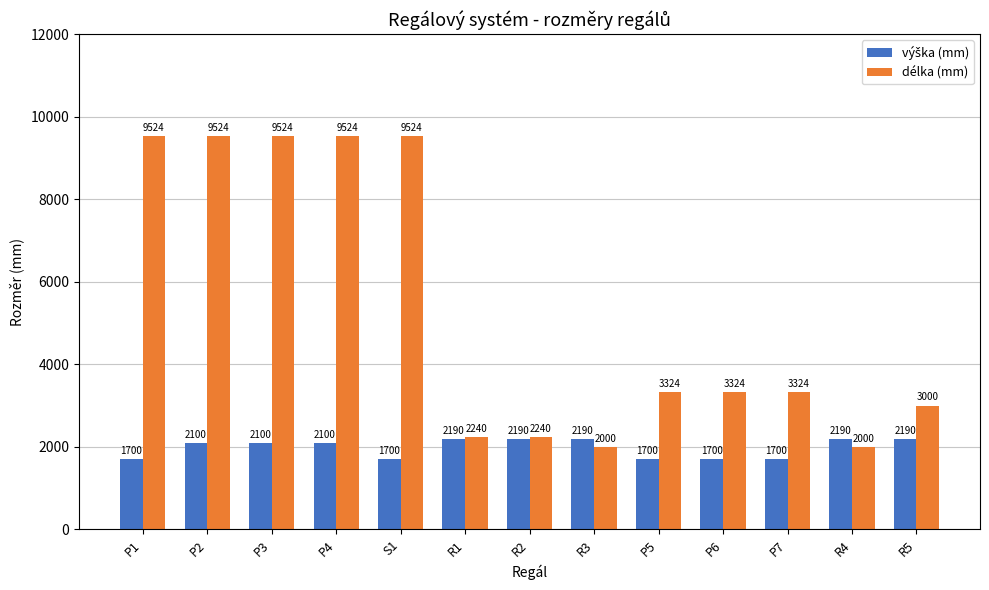

Count the number of data series in this chart.

2